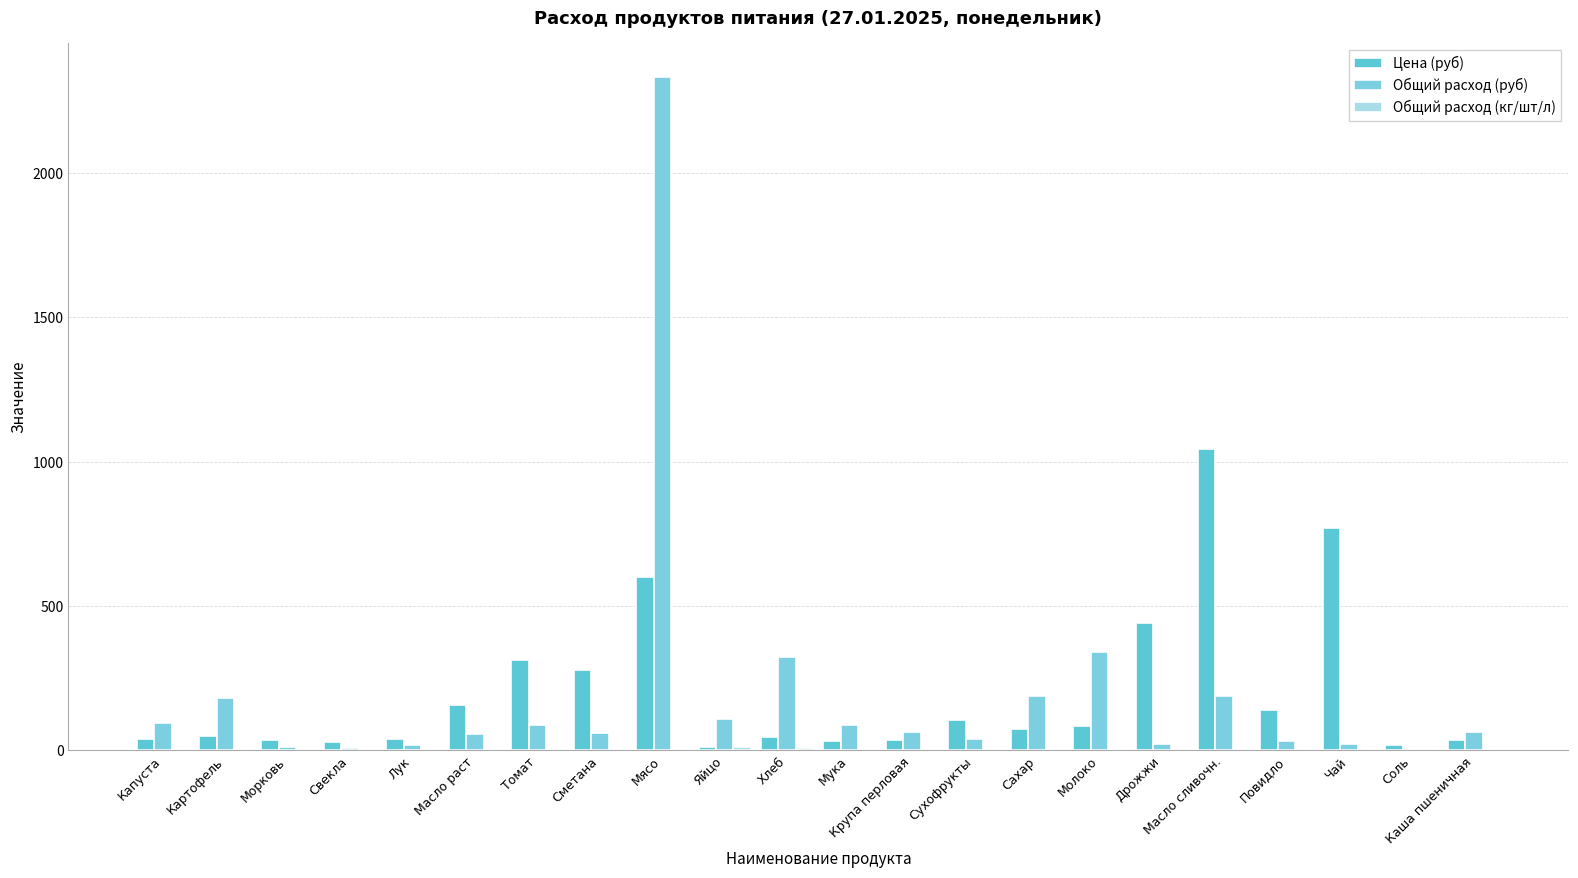

Reading right to left, extract all data points from this chart.

Цена (руб): Каша пшеничная=36.0	Соль=17.0	Чай=770.0	Повидло=140.0	Масло сливочн.=1045.0	Дрожжи=440.0	Молоко=85.0	Сахар=73.0	Сухофрукты=105.0	Крупа перловая=36.0	Мука=33.0	Хлеб=46.0	Яйцо=11.0	Мясо=600.0	Сметана=278.0	Томат=314.0	Масло раст=156.0	Лук=40.0	Свекла=30.0	Морковь=35.0	Картофель=50.0	Капуста=38.0
Общий расход (руб): Каша пшеничная=64.8	Соль=6.1	Чай=22.3	Повидло=30.8	Масло сливочн.=188.1	Дрожжи=22.0	Молоко=340.0	Сахар=189.1	Сухофрукты=37.8	Крупа перловая=64.8	Мука=87.8	Хлеб=322.0	Яйцо=110.0	Мясо=2334.0	Сметана=61.2	Томат=87.9	Масло раст=56.2	Лук=20.0	Свекла=8.7	Морковь=10.2	Картофель=180.0	Капуста=95.8
Общий расход (кг/шт/л): Каша пшеничная=1.8	Соль=0.4	Чай=0.0	Повидло=0.2	Масло сливочн.=0.2	Дрожжи=0.1	Молоко=4.0	Сахар=2.6	Сухофрукты=0.4	Крупа перловая=1.8	Мука=2.7	Хлеб=7.0	Яйцо=10.0	Мясо=3.9	Сметана=0.2	Томат=0.3	Масло раст=0.4	Лук=0.5	Свекла=0.3	Морковь=0.3	Картофель=3.6	Капуста=2.5